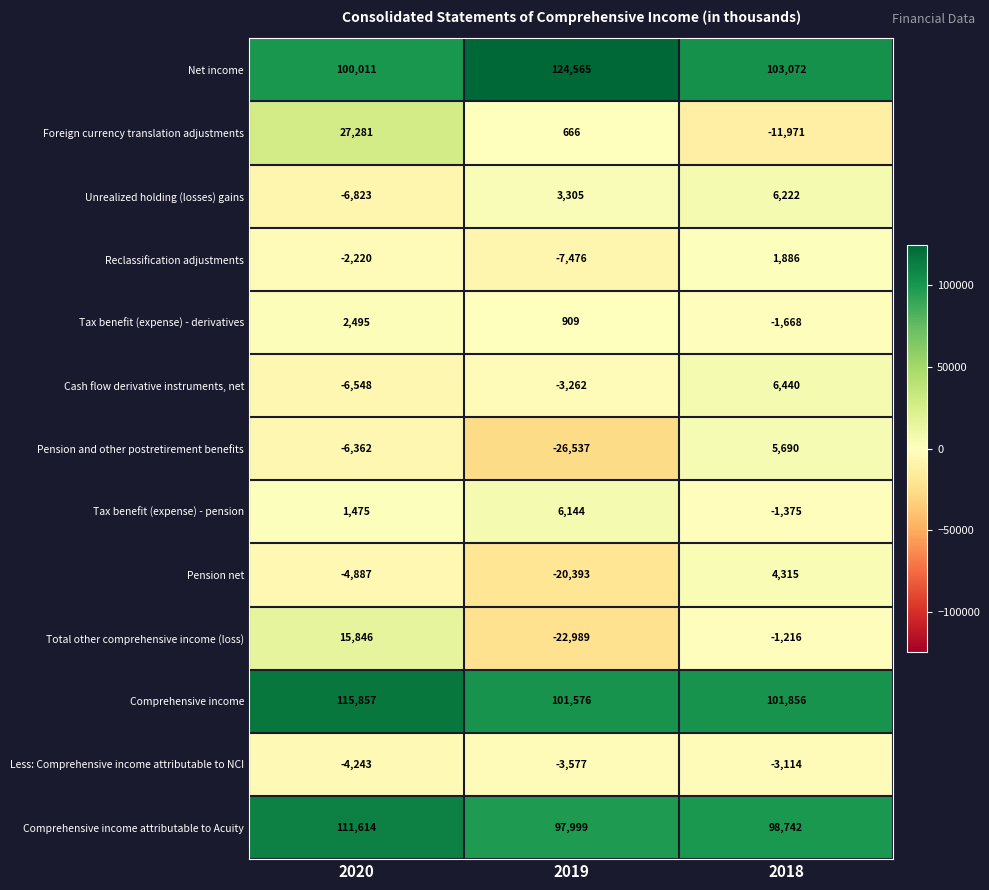

True or false: Comprehensive income attributable to Acuity has a value of 98742 at 2018.

True